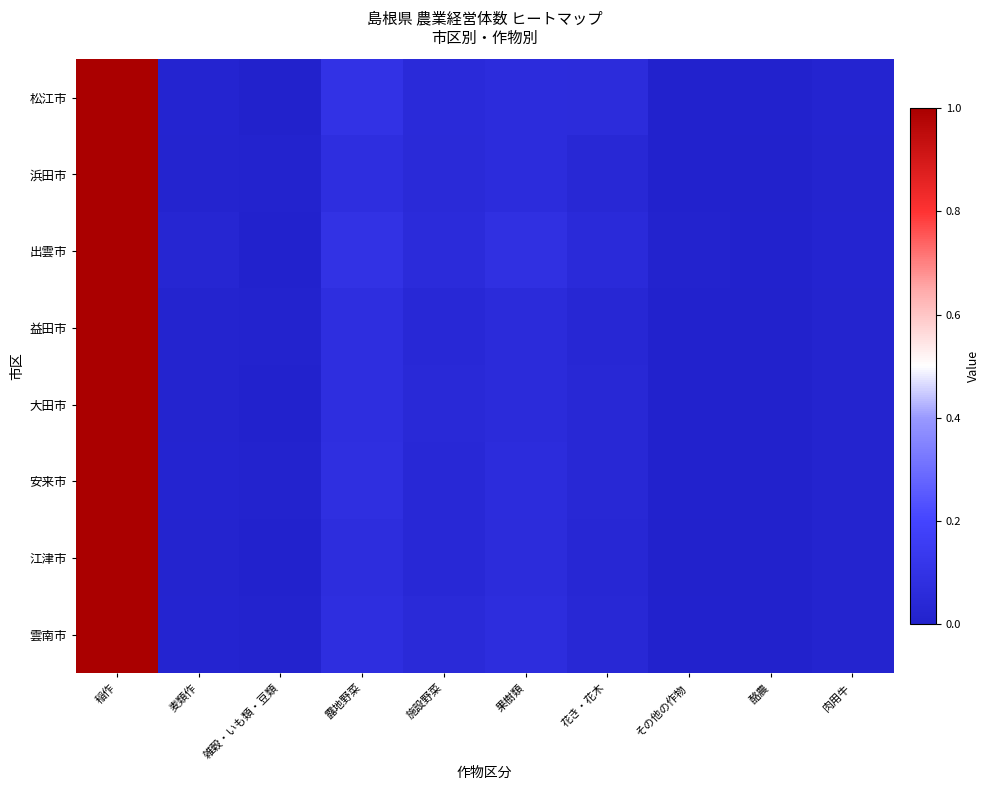

Between 肉用牛 and 雑穀・いも類・豆類, which is larger?

肉用牛